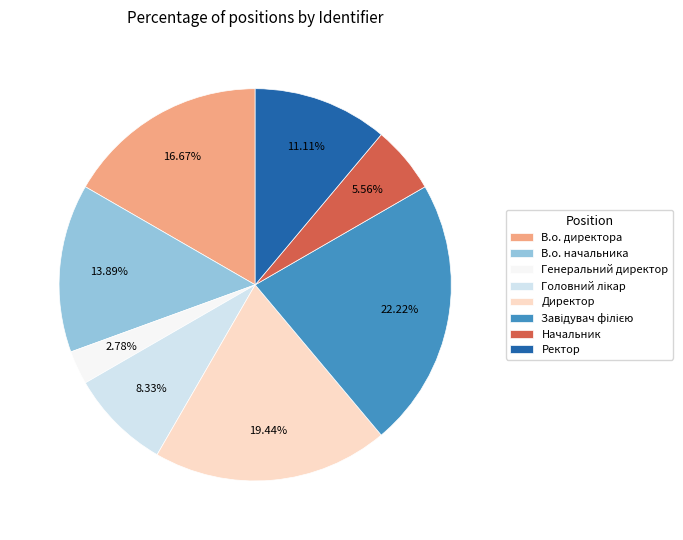

What percentage is the Генеральний директор slice, to the nearest percent?

3%